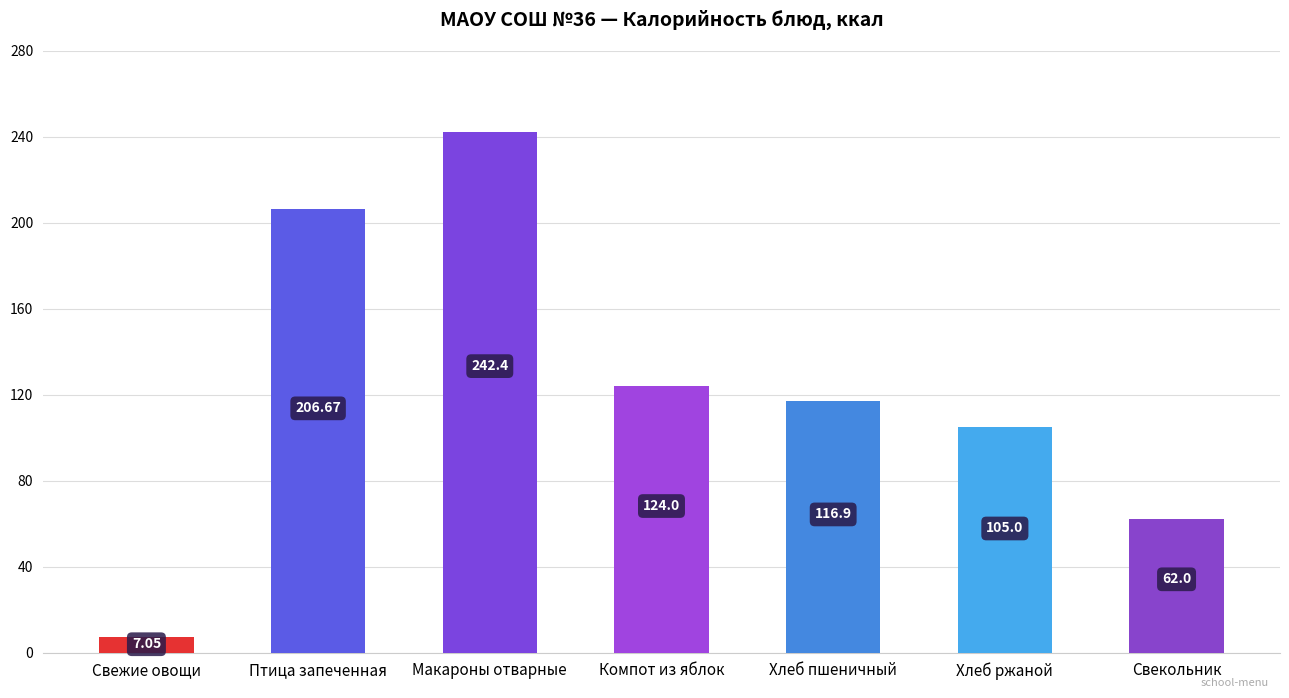

What is the average value?

123.4